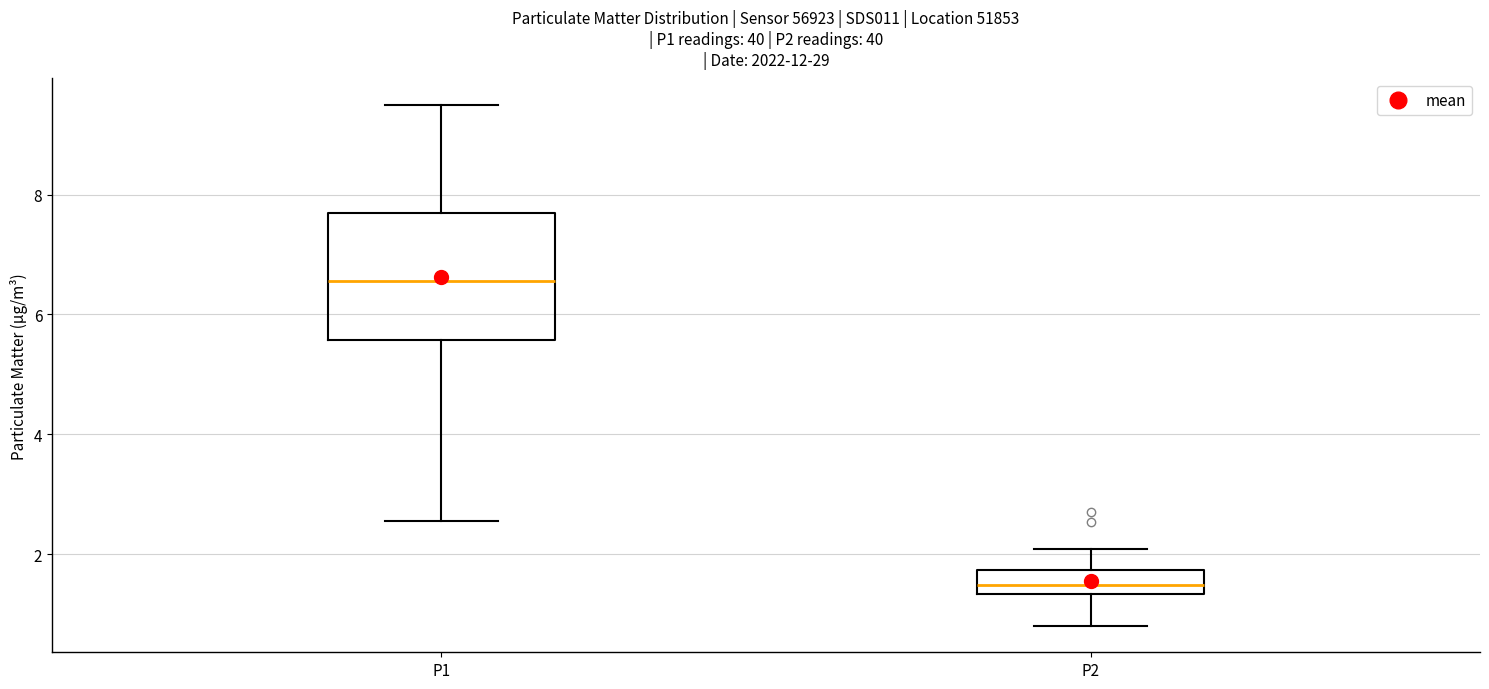

Reading left to right, read every box against the y-axis: the position of its median line, the range the box covers, and the ends of its whiskers. The values are not printed on the chart, so give them approximately, as read against the axis.

P1: median 6.6, box 5.6 to 7.6, whiskers 2.6 to 9.6
P2: median 1.4 (just above the box's lower edge), box 1.4 to 1.8, whiskers 0.8 to 2.0